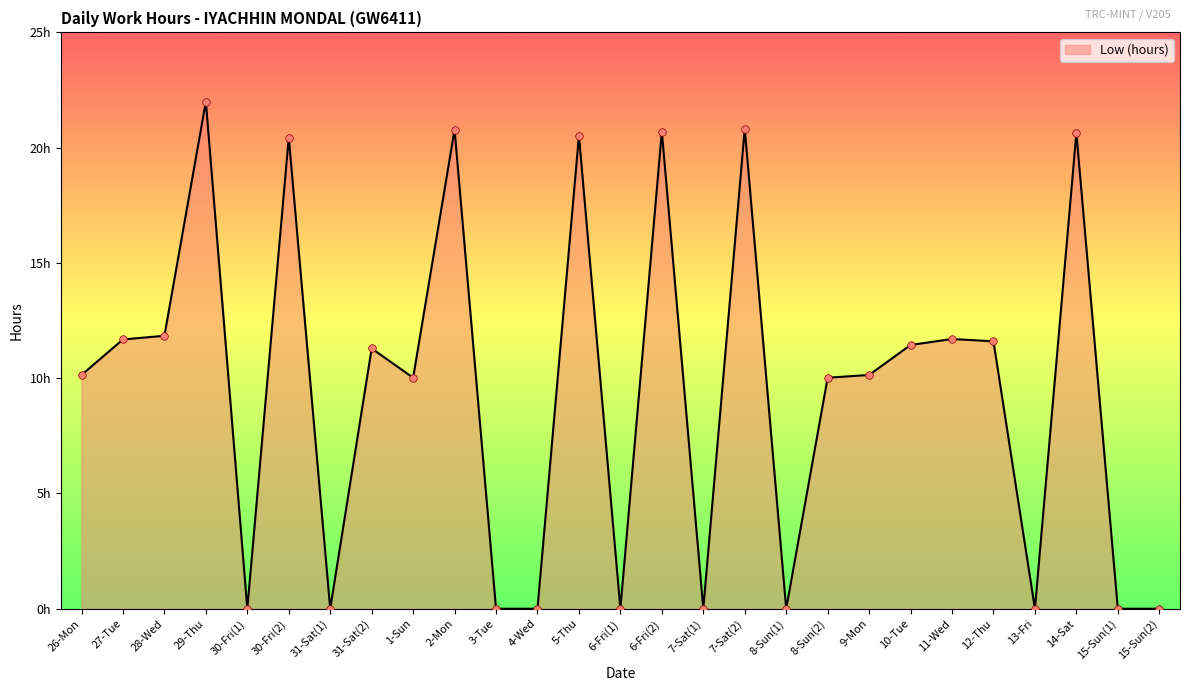

What is the change in value from 27-Tue to 15-Sun(1)?

-11.7